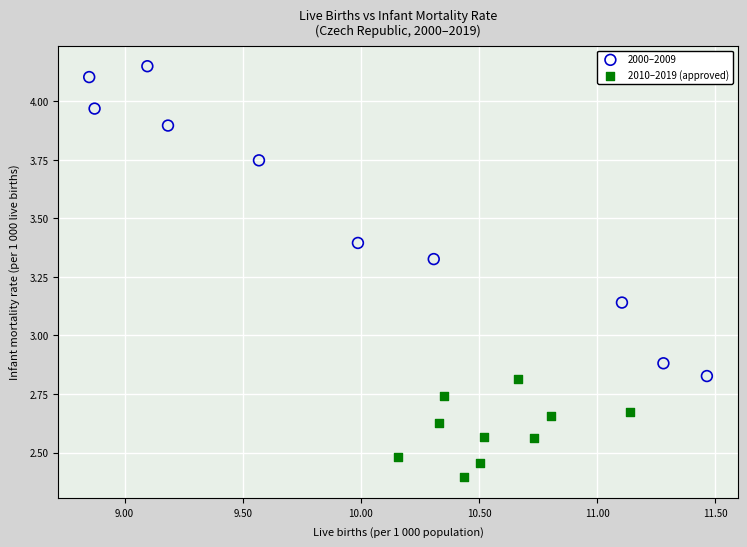

Which series contains the highest Y value?

2000–2009